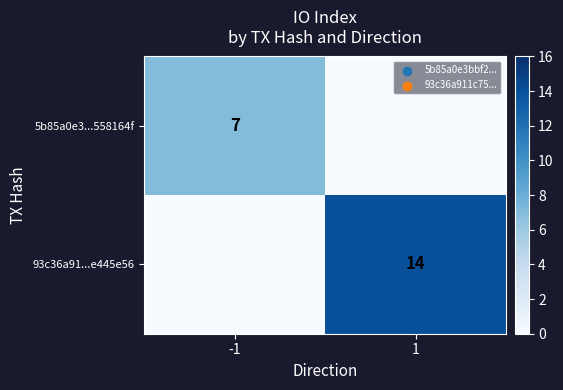

True or false: 5b85a0e3...558164f has a value of 4 at -1.

False